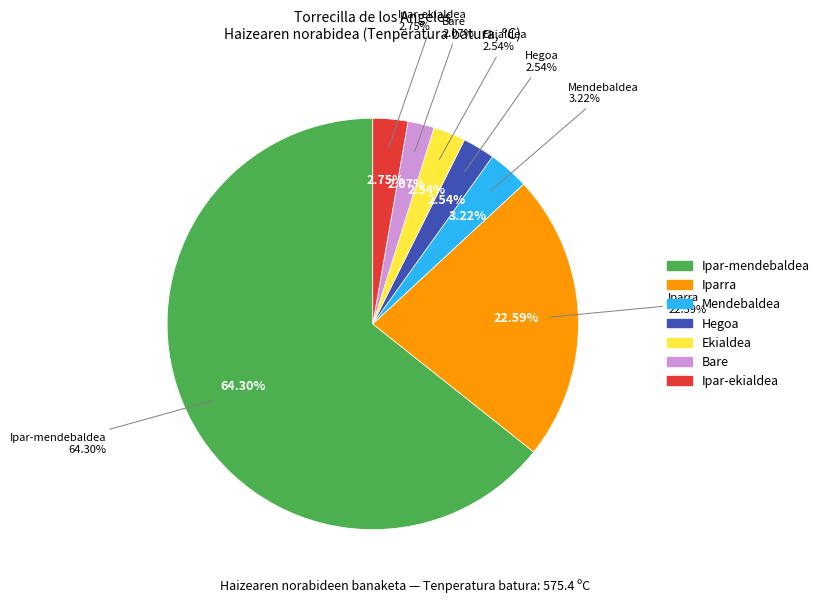

What is the majority slice?

Ipar-mendebaldea